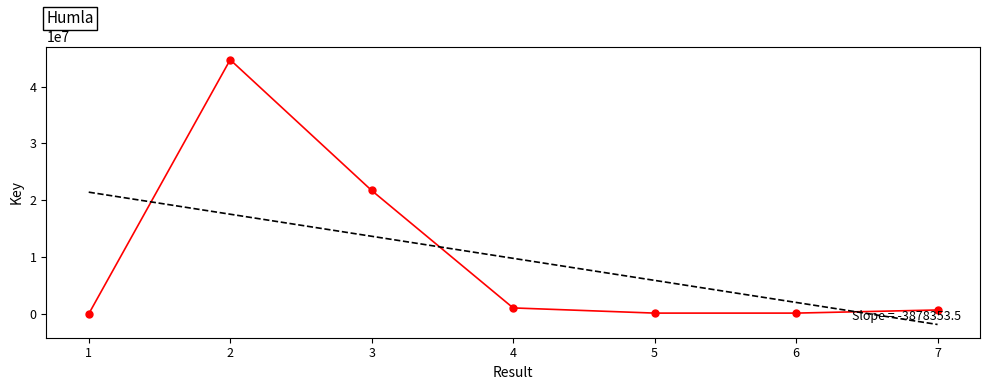

The chart shows a value of 342679 at 4. True or false?

False